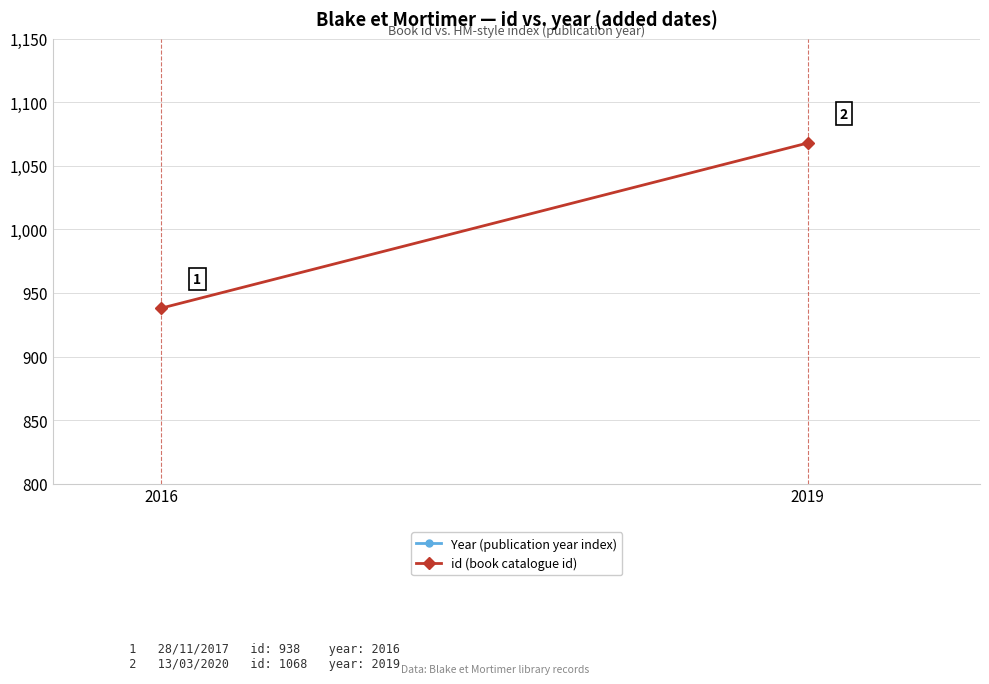

Reading left to right, transcribe all the data shown in this chart.

Year (publication year index): 2016	2019
id (book catalogue id): 938	1068